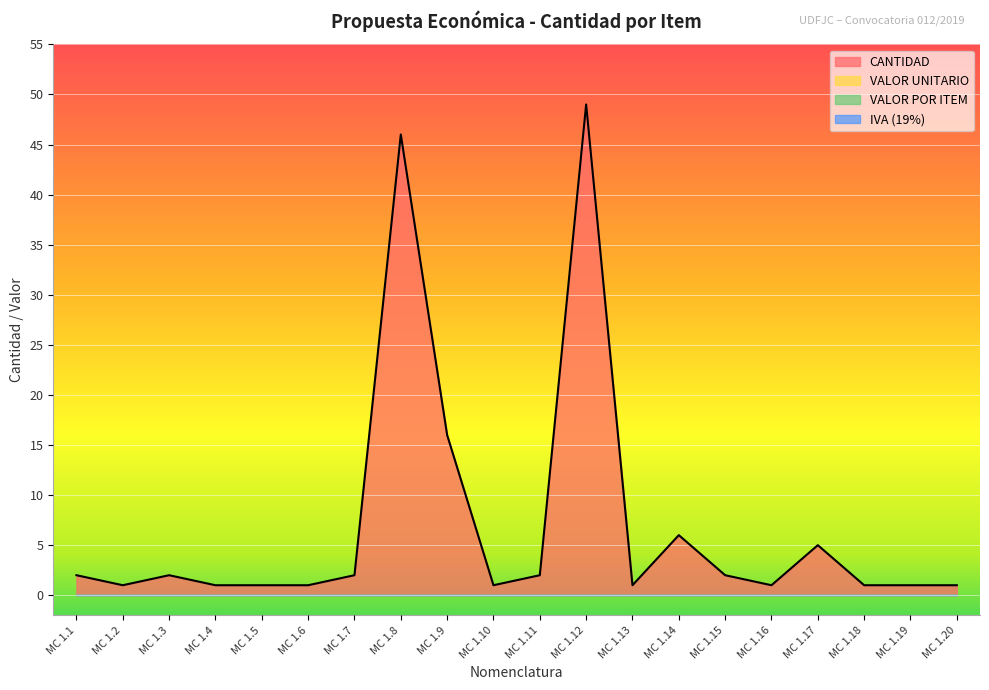

Is it true that CANTIDAD equals 1 at MC 1.3?

False